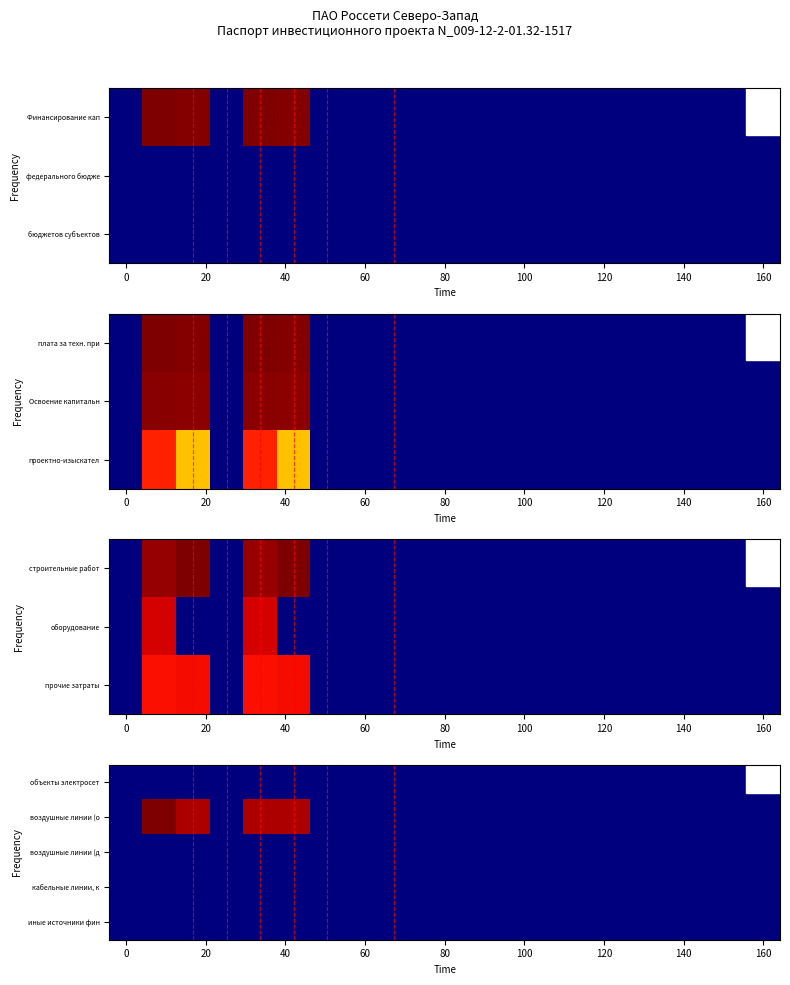

How many data points does each series have?

20